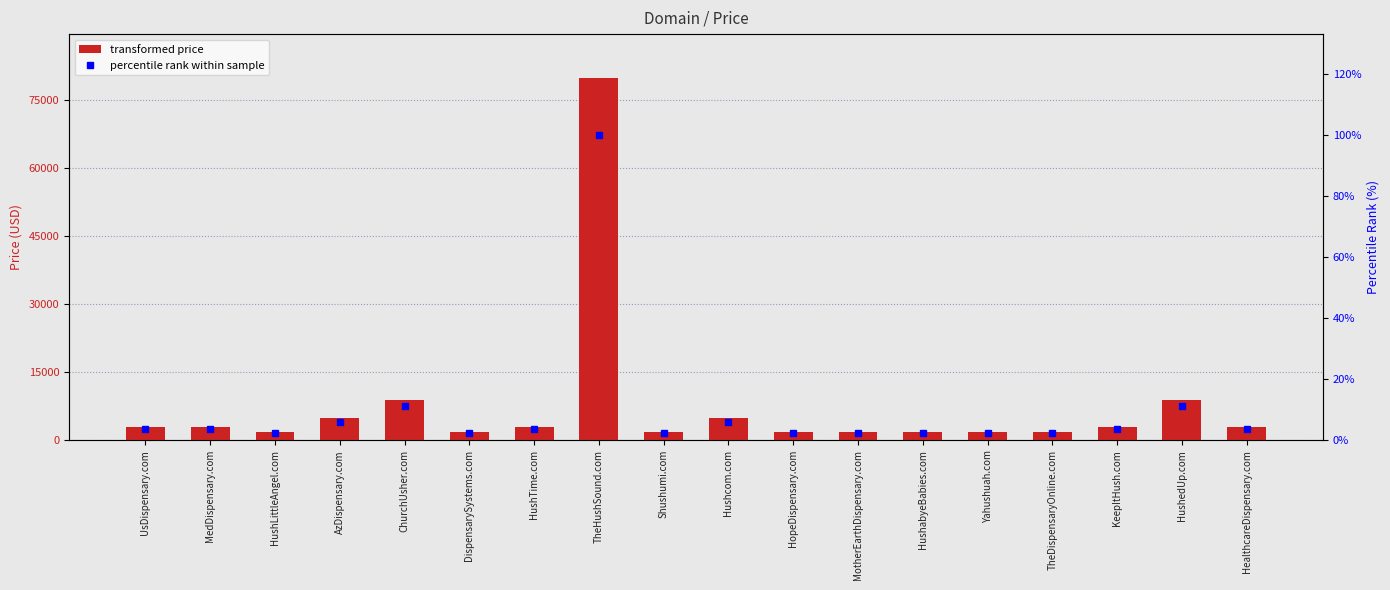

At how many categories does at least one series exceed 28576?

1